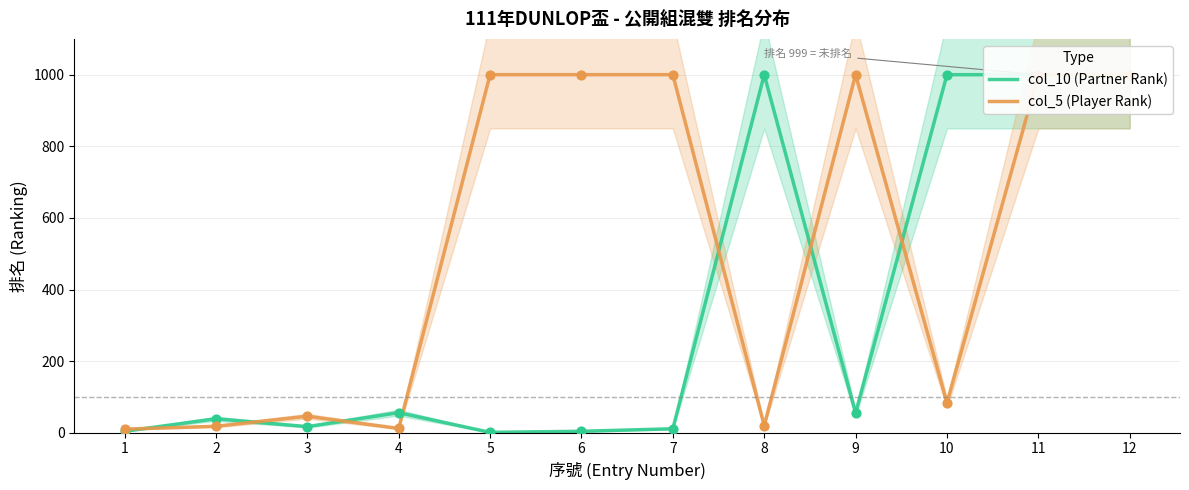

What are all the series names shown in the legend?

col_10 (Partner Rank), col_5 (Player Rank)